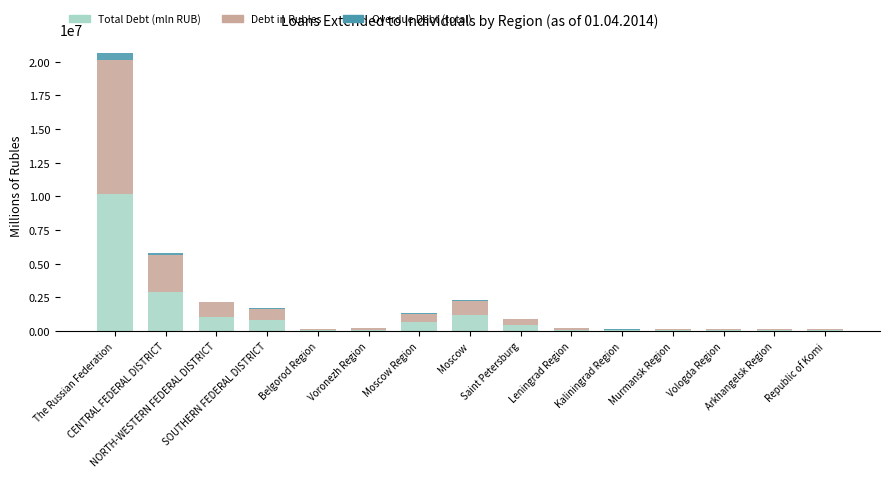

What is the difference between the second highest and minimum values in the Overdue Debt (total) series?

153327